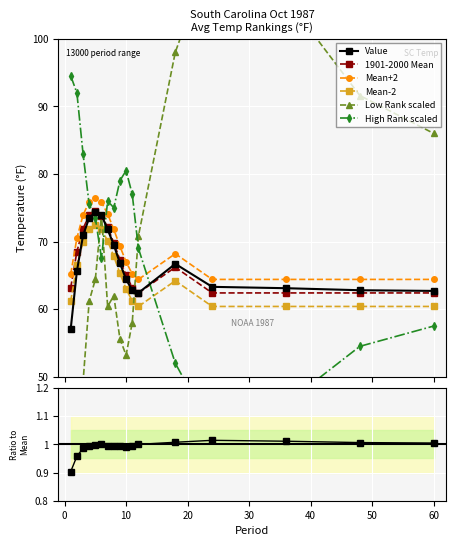

Rank the categories by Departure value from highest to lowest.

24, 36, 18, 48, 60, 6, 12, 5, 7, 8, 4, 11, 9, 10, 3, 2, 1